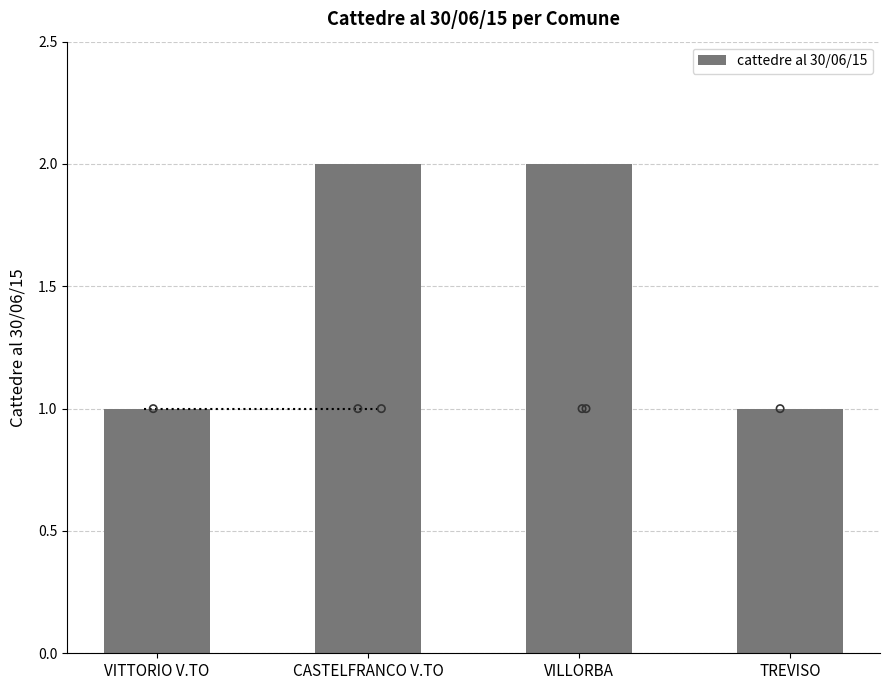

Between VITTORIO V.TO and VILLORBA, which is larger?

VILLORBA